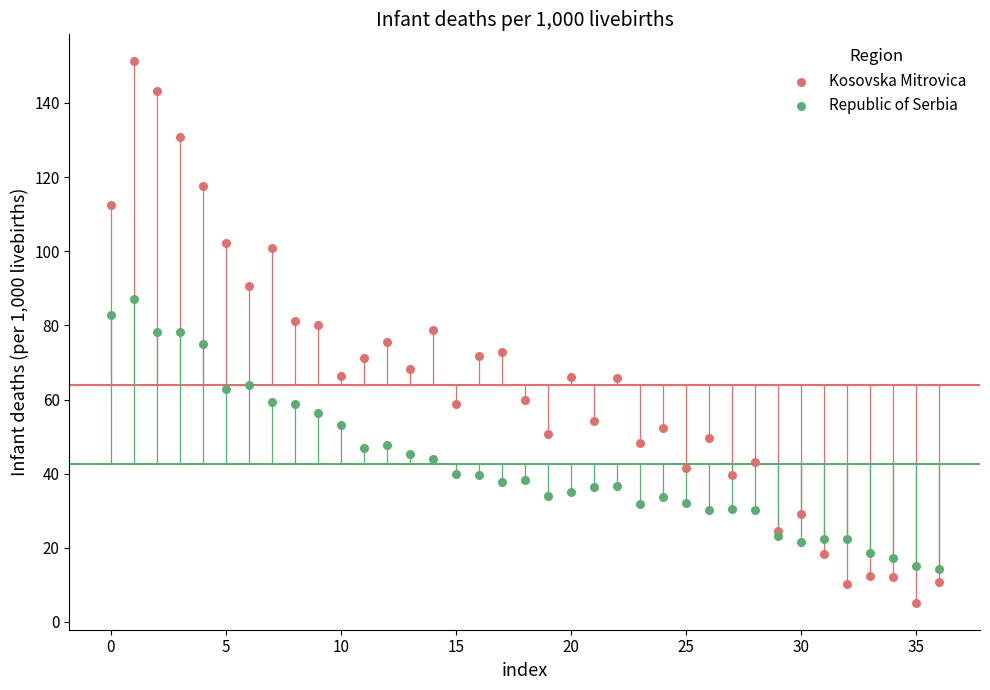

Which series reaches the maximum Y coordinate?

Kosovska Mitrovica